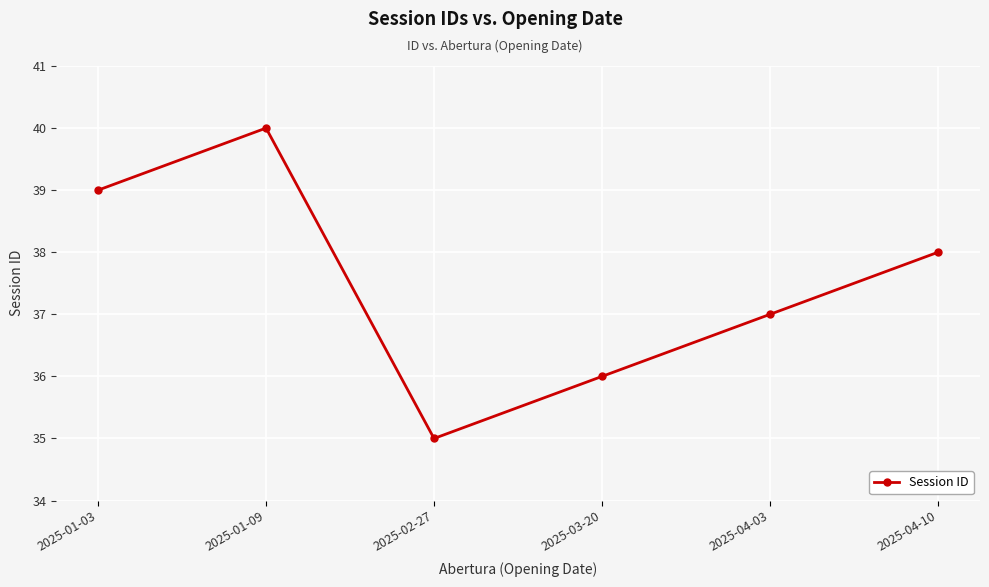

What is the sum of the values at 2025-01-09 and 2025-01-03?

79